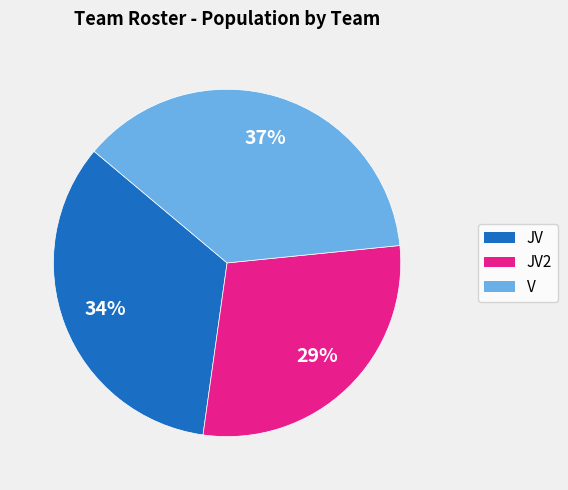

Is there any slice that represents more than half of the pie?

No